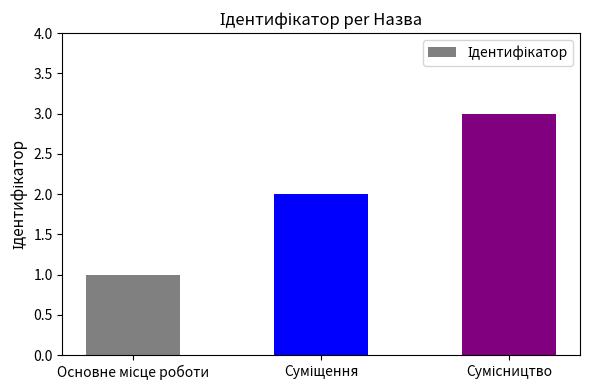

What is the sum of all values?

6